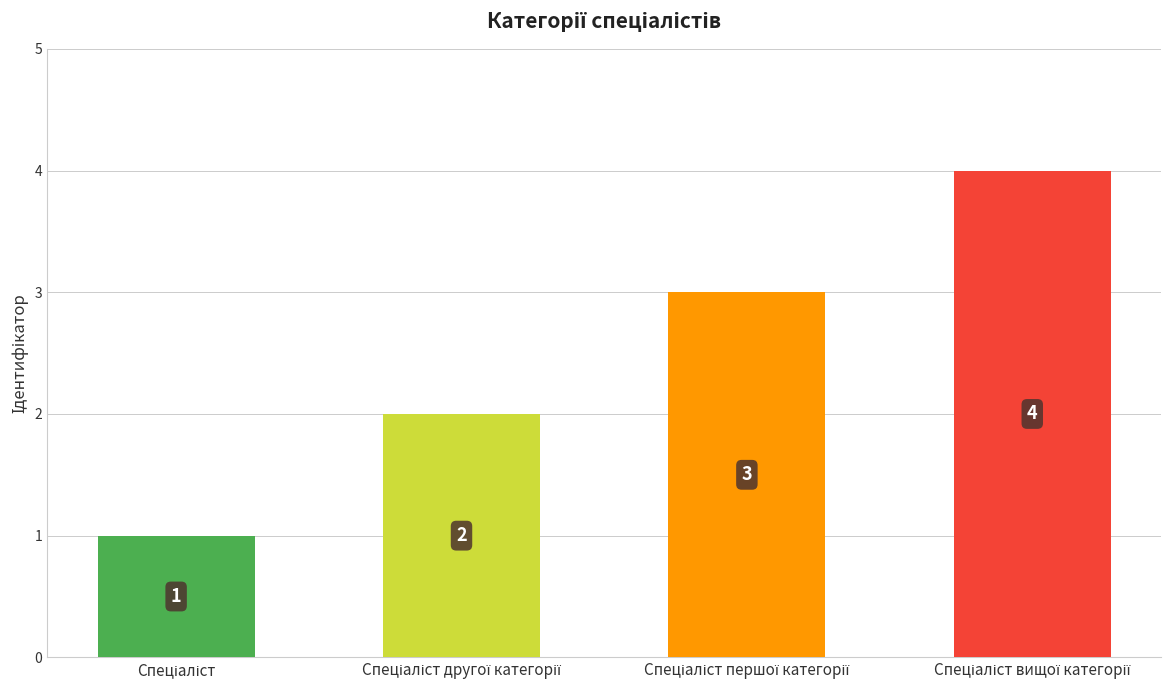

What is the greatest value displayed?

4